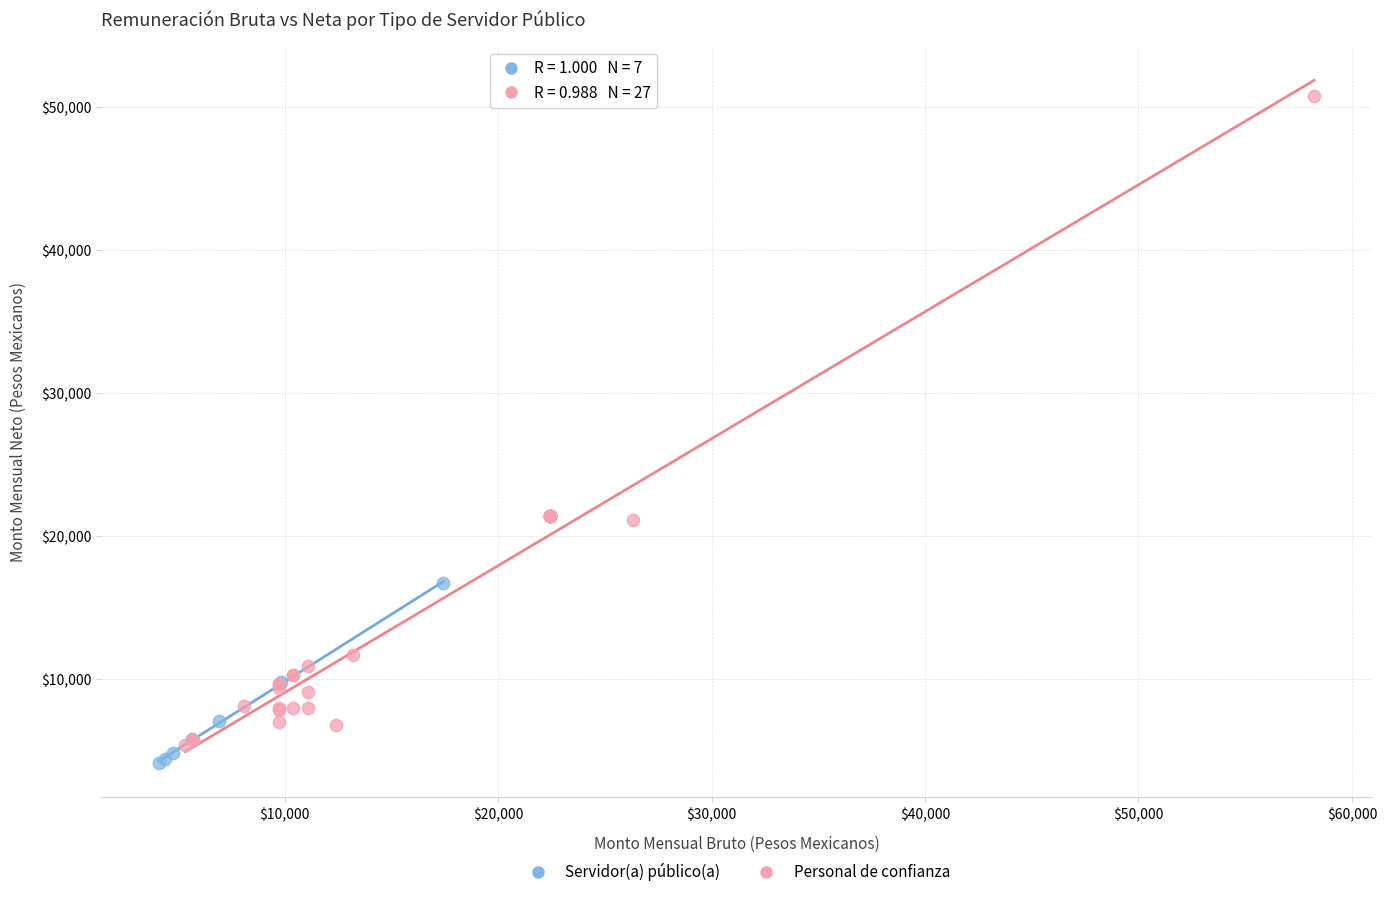

Which series has the widest spread of Y values?

Personal de confianza